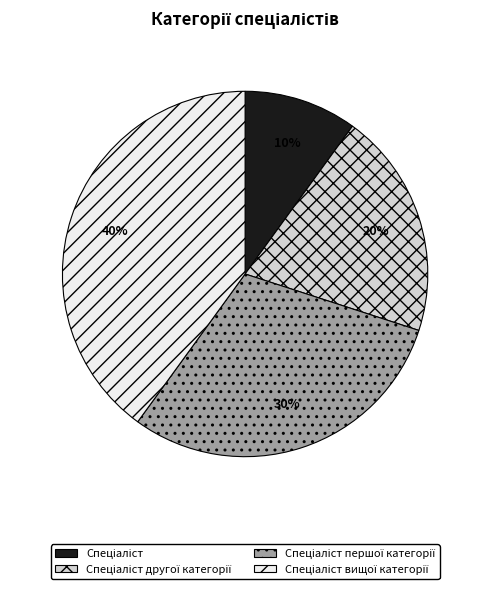

Is there a majority slice in this chart?

No